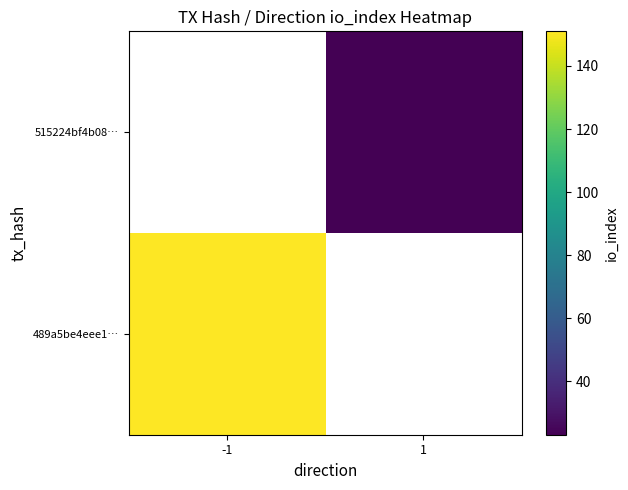

How many distinct data groups are displayed?

2